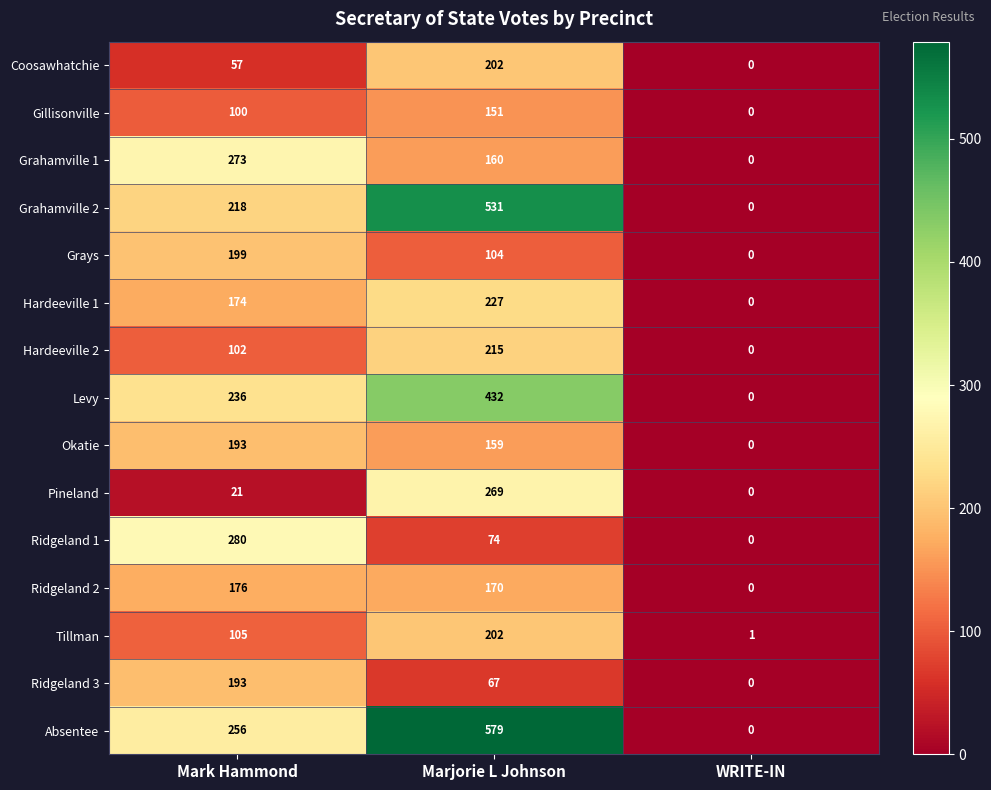

What is the difference between the highest and lowest values at Marjorie L Johnson?

512